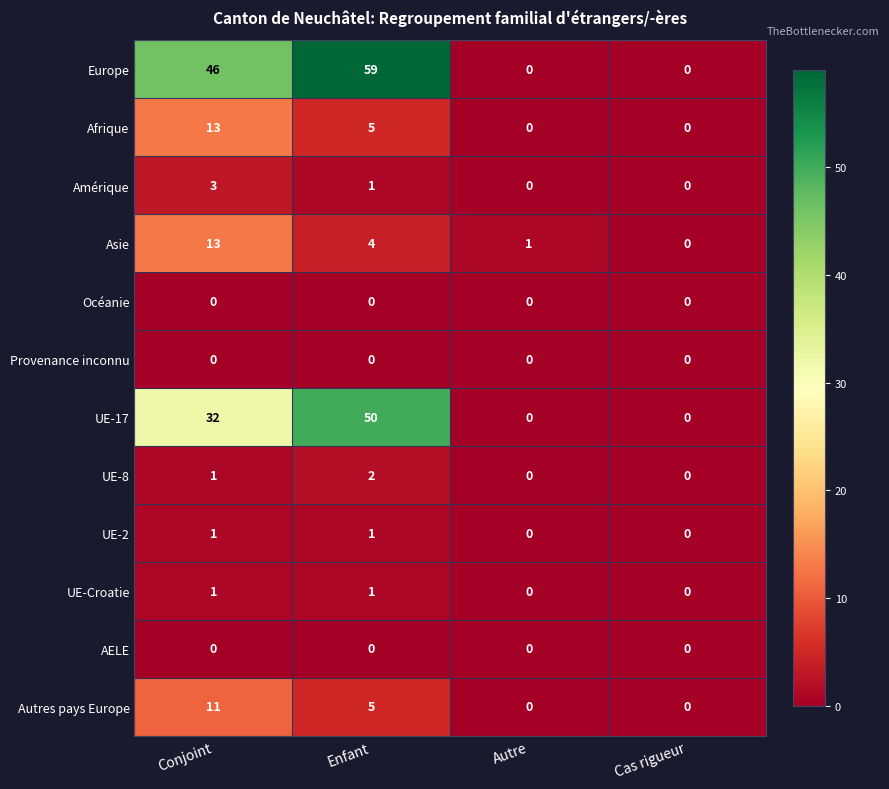

The UE-17 series shows 0 at Autre. True or false?

True